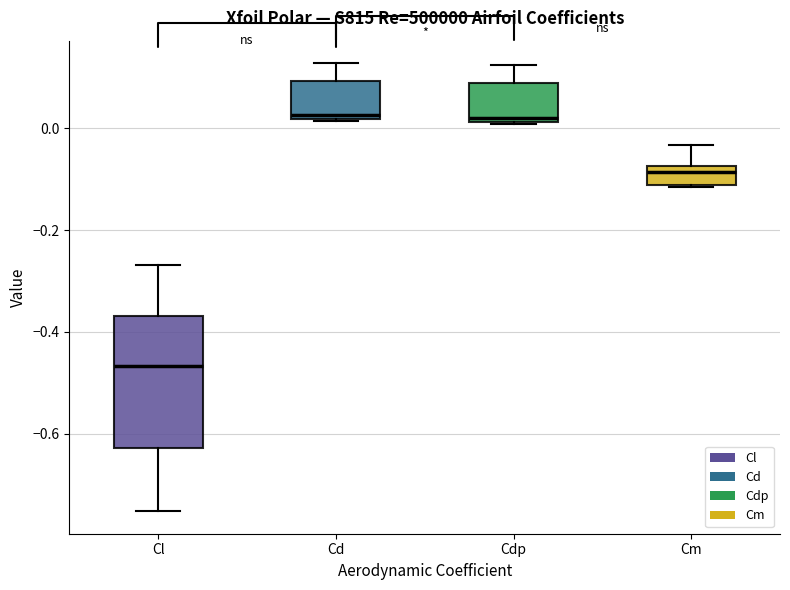

Reading left to right, transcribe this box plot: for each box, give where its median line is, the range the box spans, and where its two whiskers end, as read against the y-axis. The values are not printed on the chart, so give them approximately, as read against the axis.

Cl: median -0.46, box -0.62 to -0.36, whiskers -0.76 to -0.26
Cd: median 0.02 (just above the box's lower edge), box 0.02 to 0.10, whiskers 0.02 to 0.12
Cdp: median 0.02 (just above the box's lower edge), box 0.02 to 0.08, whiskers 0.00 to 0.12
Cm: median -0.08 (just below the box's upper edge), box -0.12 to -0.08, whiskers -0.12 to -0.04